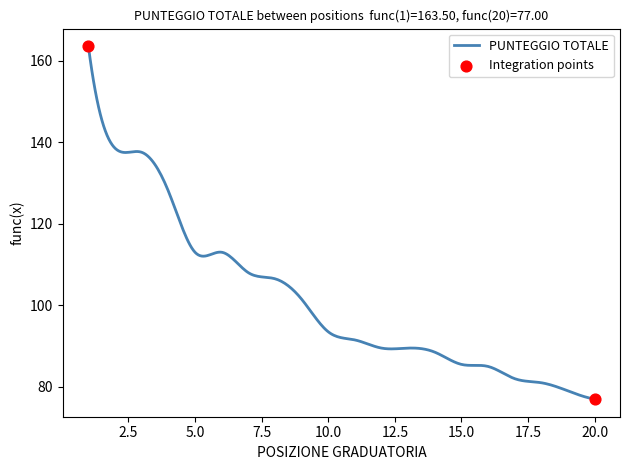

What is the difference between the maximum and minimum values?

86.5